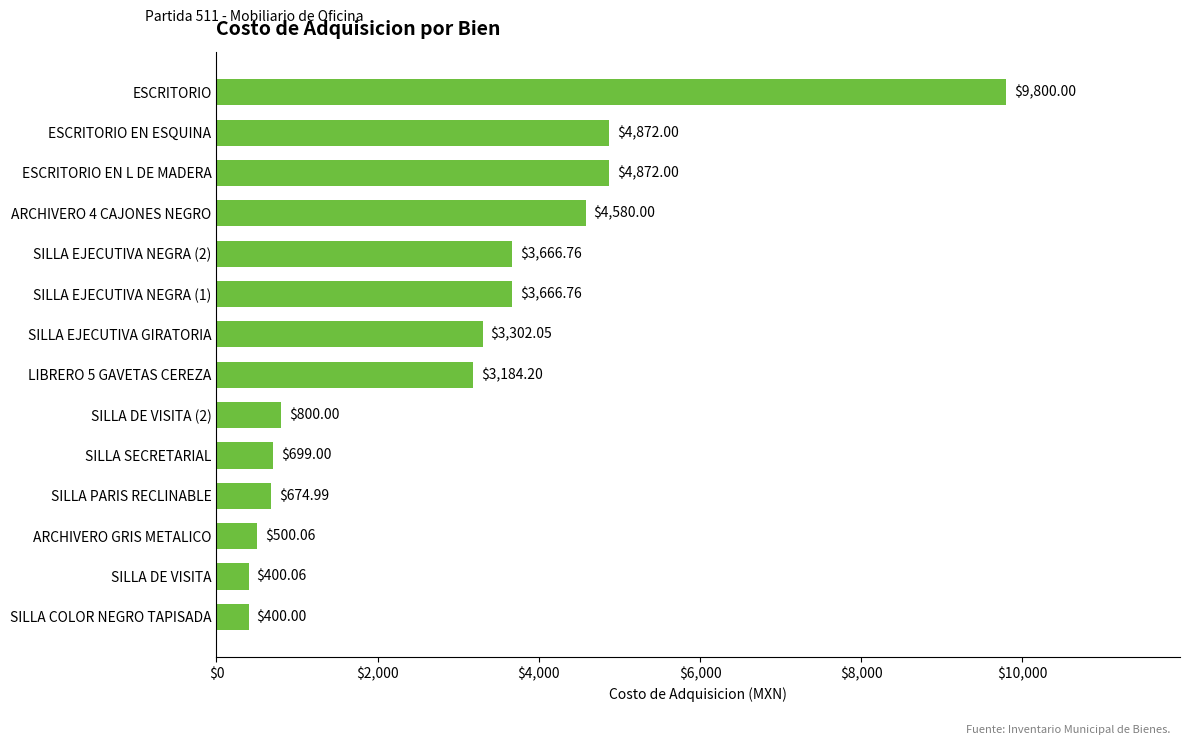

What is the change in value from SILLA COLOR NEGRO TAPISADA to ARCHIVERO GRIS METALICO?

+100.1